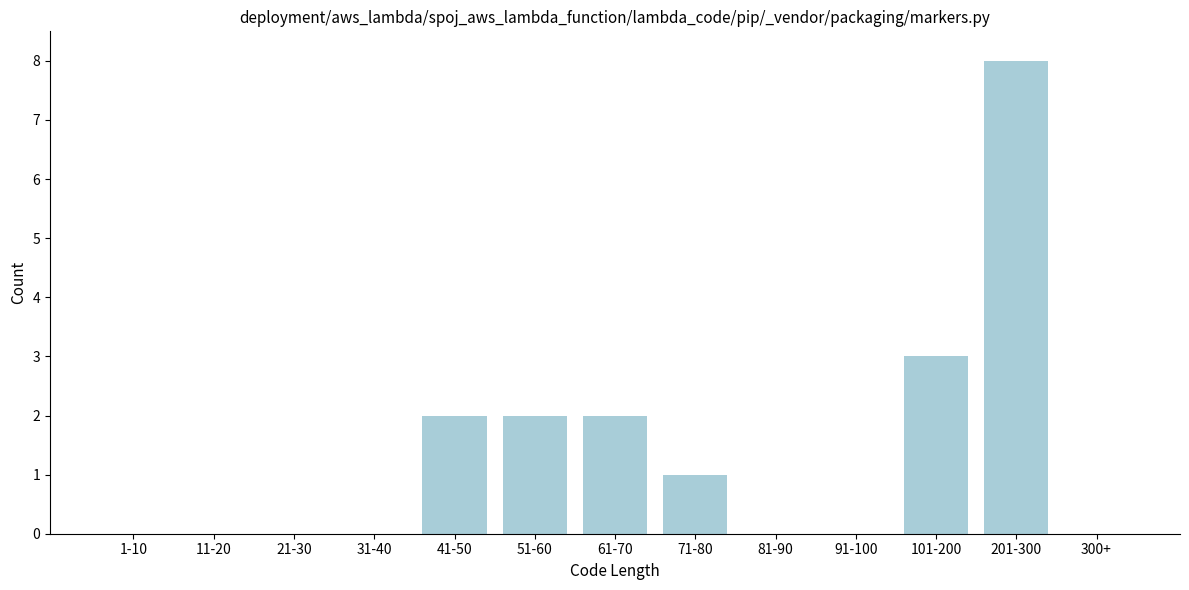

Reading right to left, what are all the values shown in this chart?

300+=0	201-300=8	101-200=3	91-100=0	81-90=0	71-80=1	61-70=2	51-60=2	41-50=2	31-40=0	21-30=0	11-20=0	1-10=0